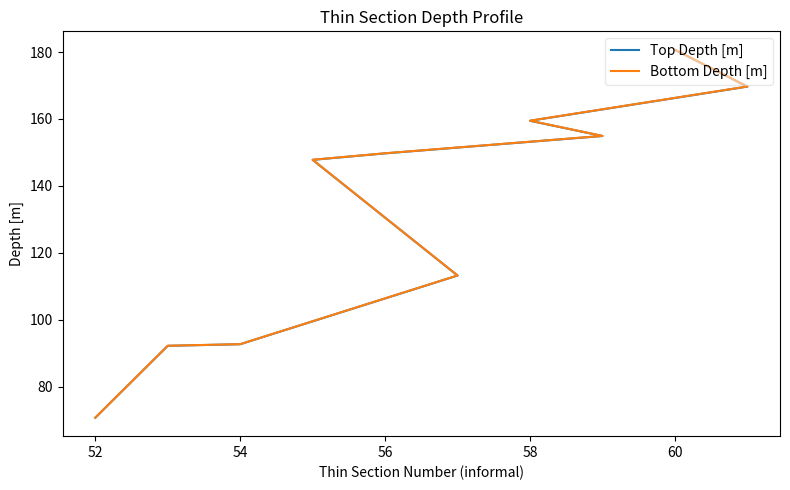

What is the minimum value shown in the chart?

70.7